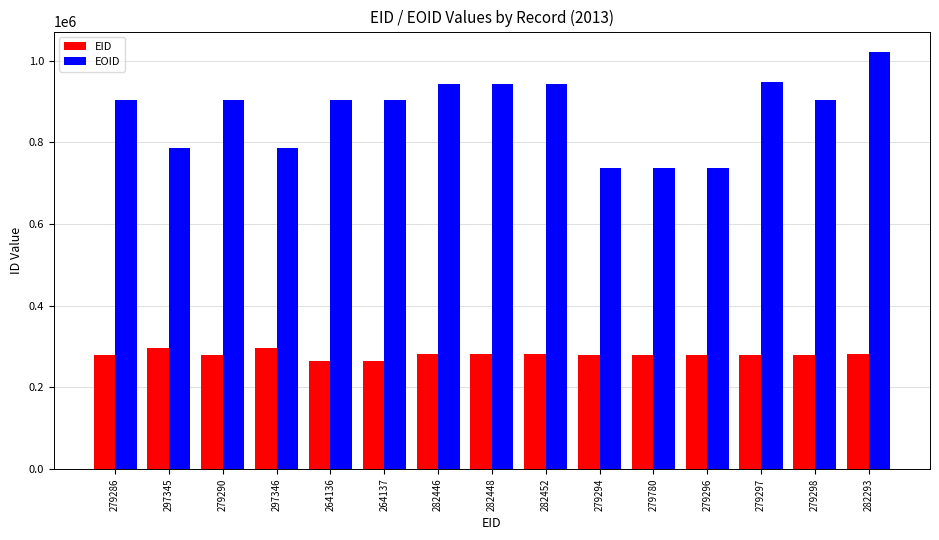

How many groups of bars are there?

15